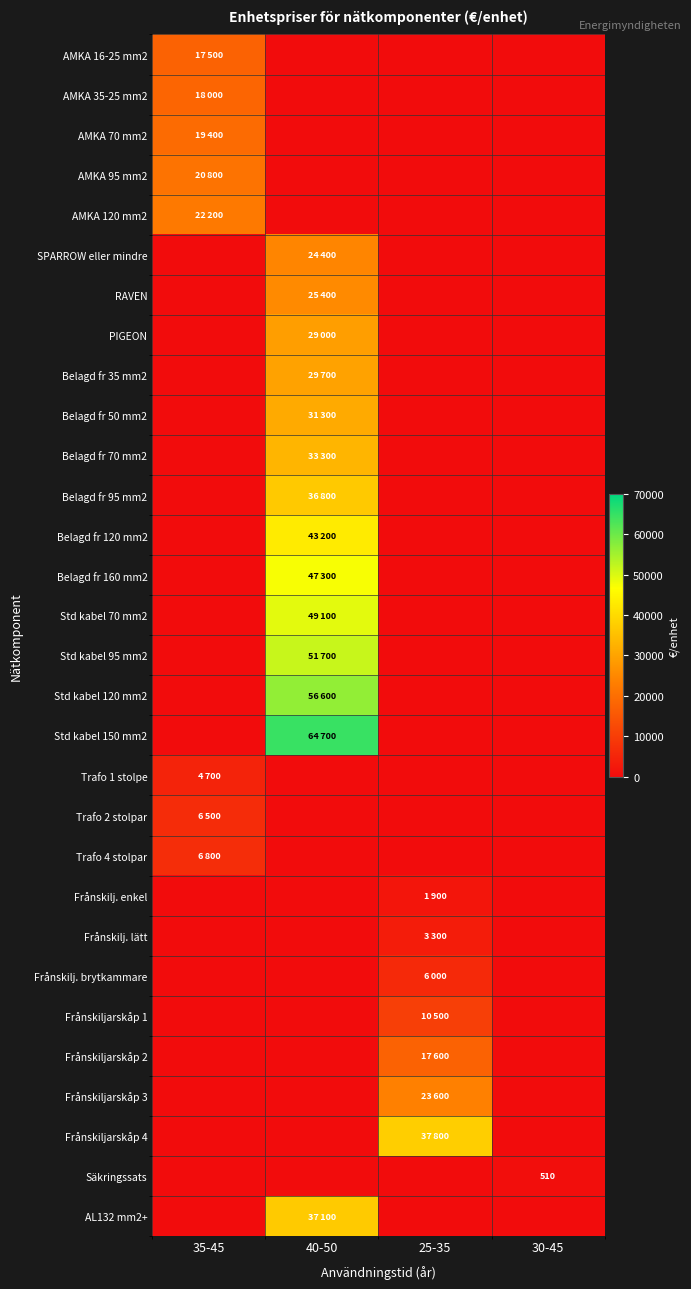

At 25-35, list the series in order from smallest to largest.

AMKA 16-25 mm2, AMKA 35-25 mm2, AMKA 70 mm2, AMKA 95 mm2, AMKA 120 mm2, SPARROW eller mindre, RAVEN, PIGEON, Belagd fr 35 mm2, Belagd fr 50 mm2, Belagd fr 70 mm2, Belagd fr 95 mm2, Belagd fr 120 mm2, Belagd fr 160 mm2, Std kabel 70 mm2, Std kabel 95 mm2, Std kabel 120 mm2, Std kabel 150 mm2, Trafo 1 stolpe, Trafo 2 stolpar, Trafo 4 stolpar, Säkringssats, AL132 mm2+, Frånskilj. enkel, Frånskilj. lätt, Frånskilj. brytkammare, Frånskiljarskåp 1, Frånskiljarskåp 2, Frånskiljarskåp 3, Frånskiljarskåp 4